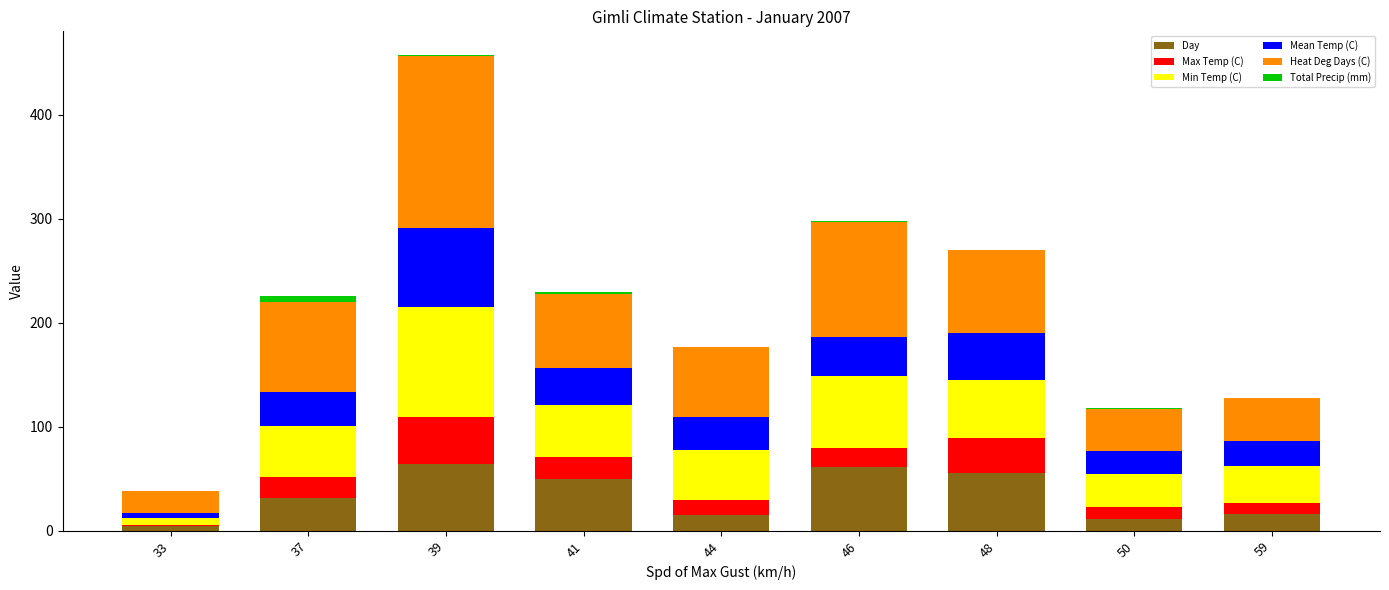

What is the sum of all Day values?

310.0